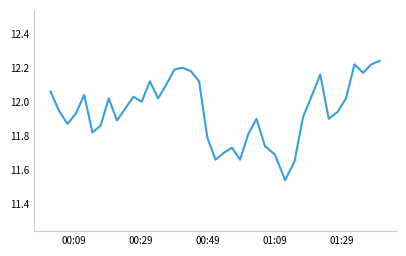

What is the difference between the maximum and minimum values?

0.7